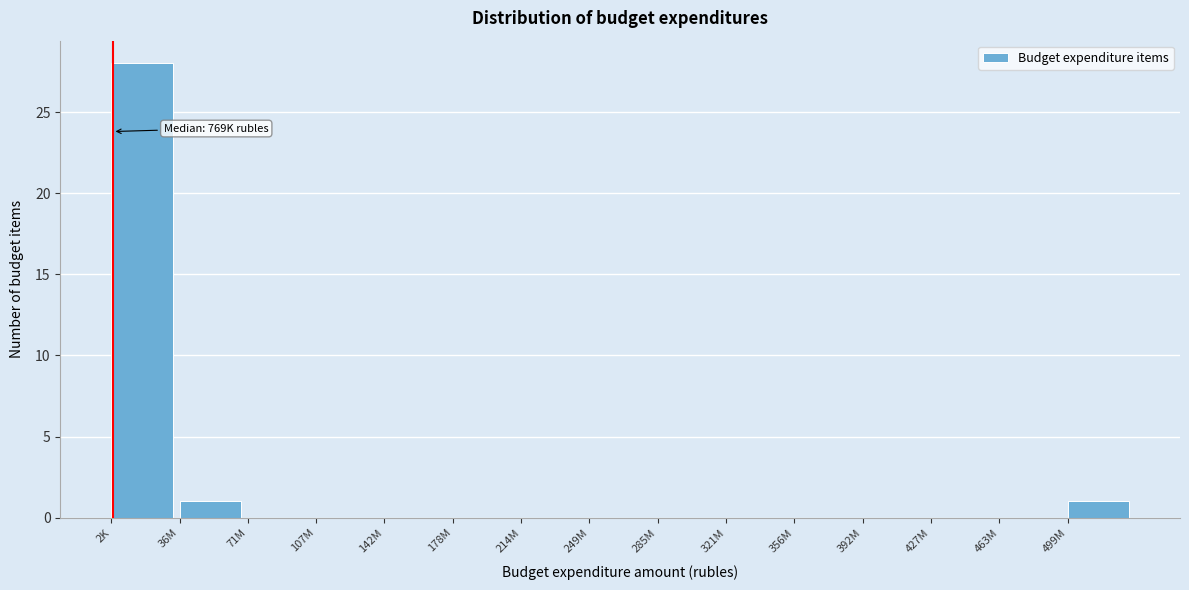

Reading left to right, extract all data points from this chart.

2K=28	36M=1	71M=0	107M=0	142M=0	178M=0	214M=0	249M=0	285M=0	321M=0	356M=0	392M=0	427M=0	463M=0	499M=1